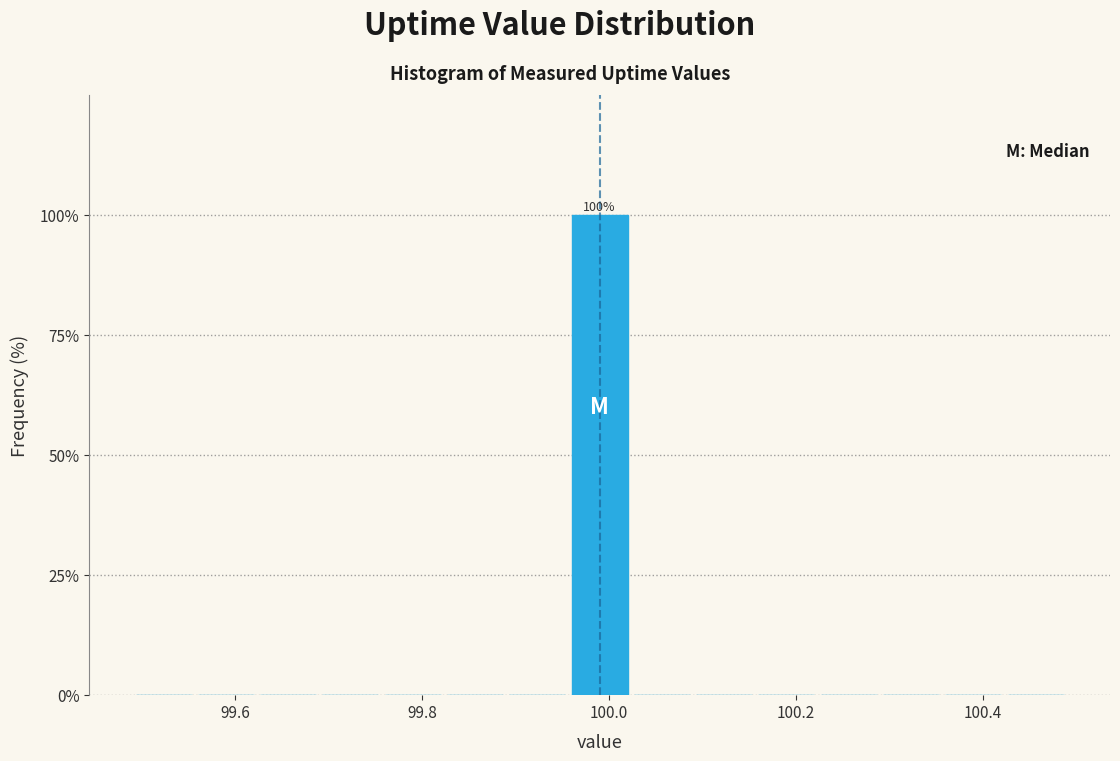

Read against the x-axis, roughly where is the centre of the tallest bar?

100.00